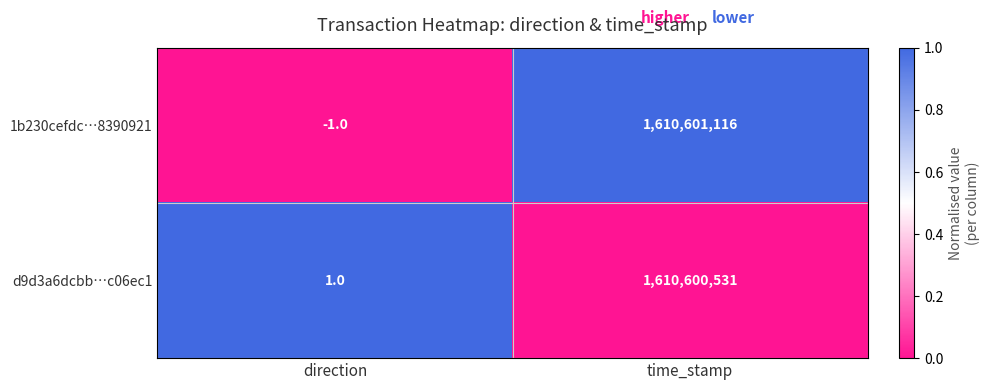

Is it true that d9d3a6dcbb…c06ec1 equals 1610600531 at time_stamp?

True